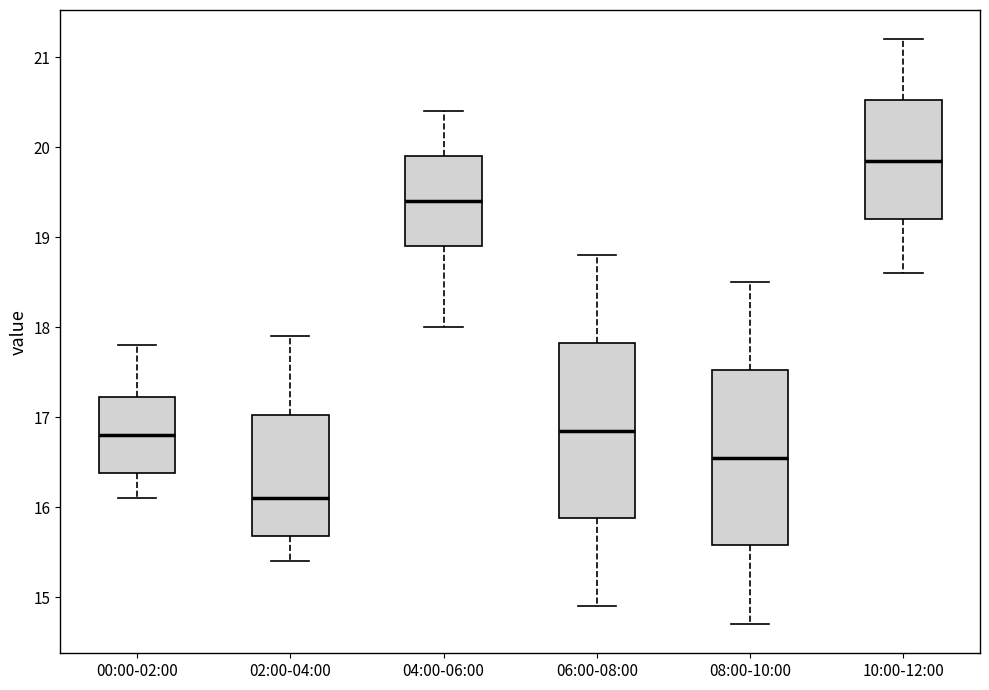

Which box has the highest median line?

10:00-12:00